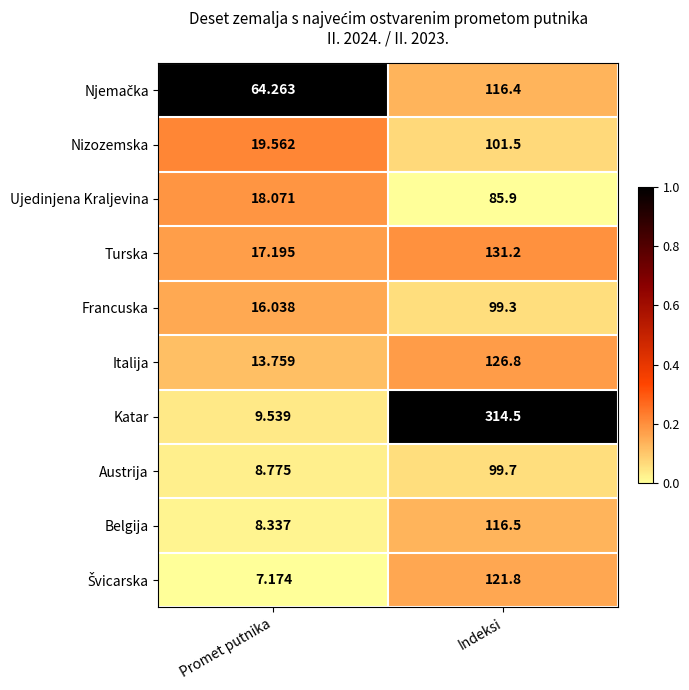

What is the total value across all series at Promet putnika?

182.7